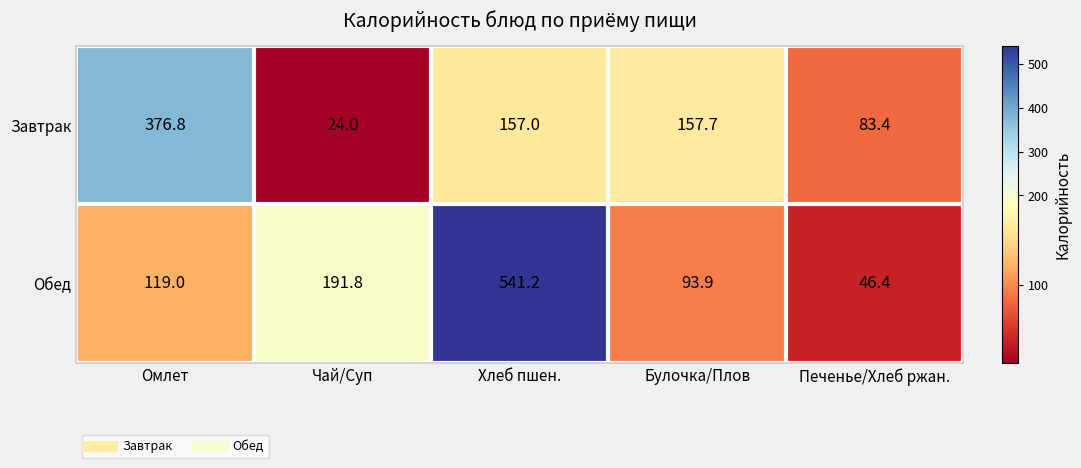

What is the smallest value displayed?

24.0